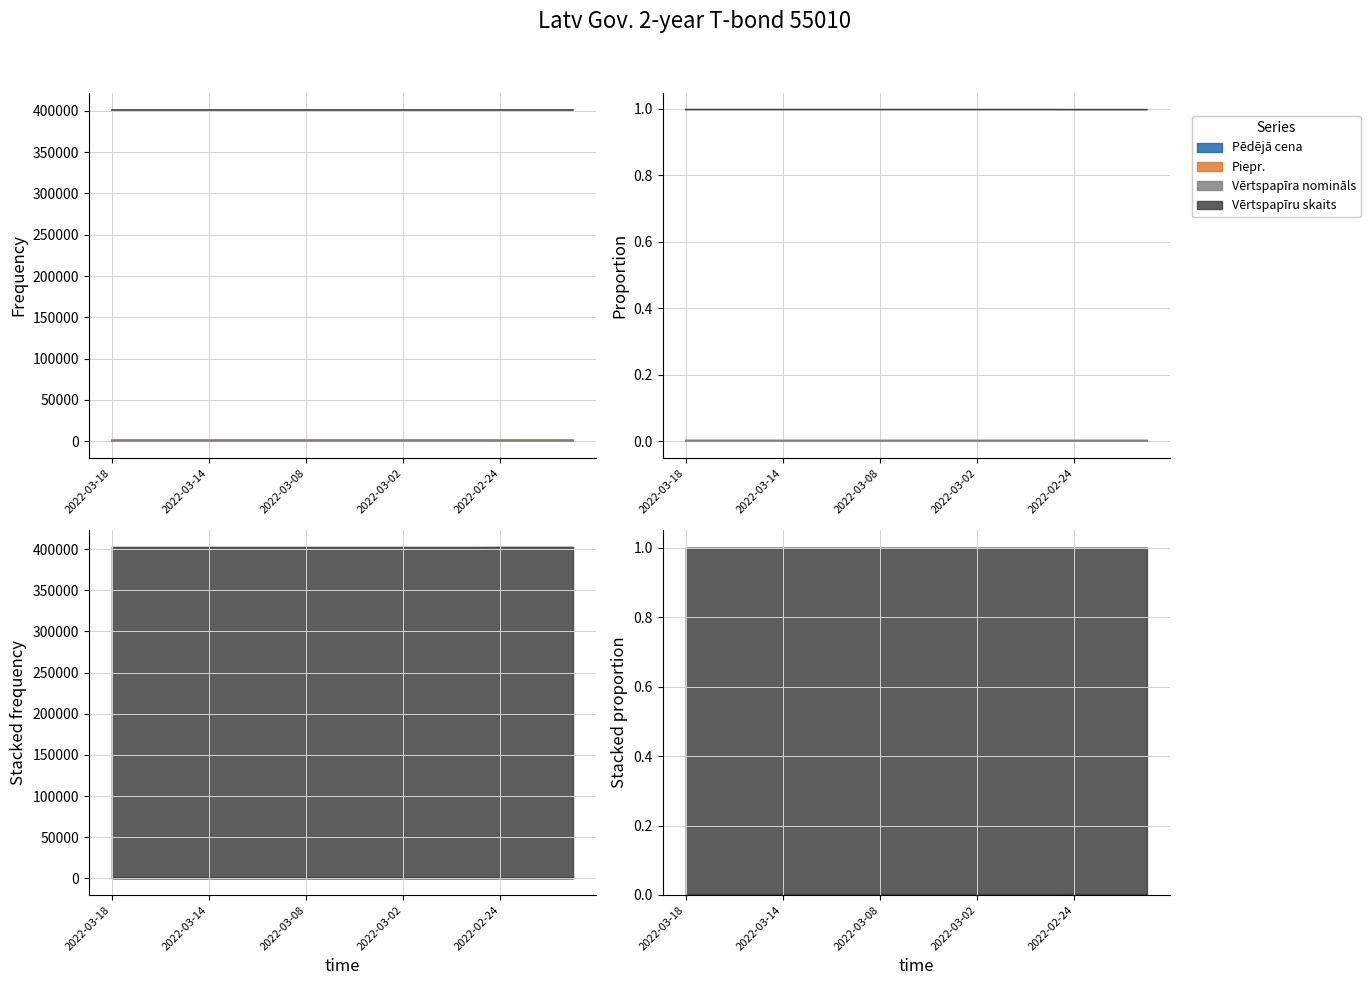

At which category is the sum across all series the highest?

2022-02-24